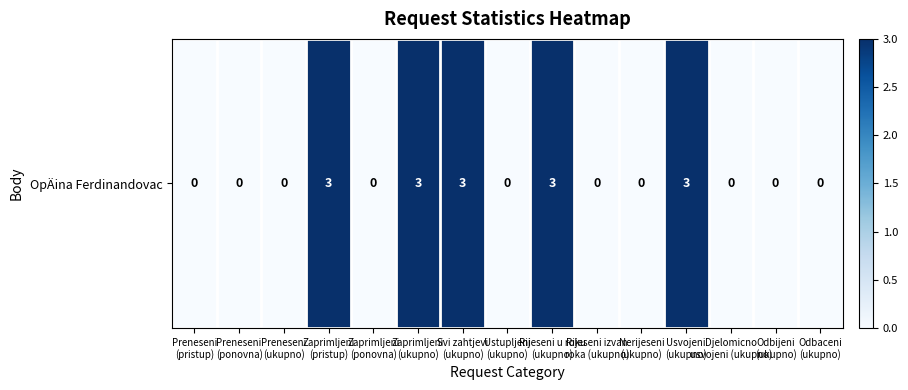

What is the sum of all values?

15